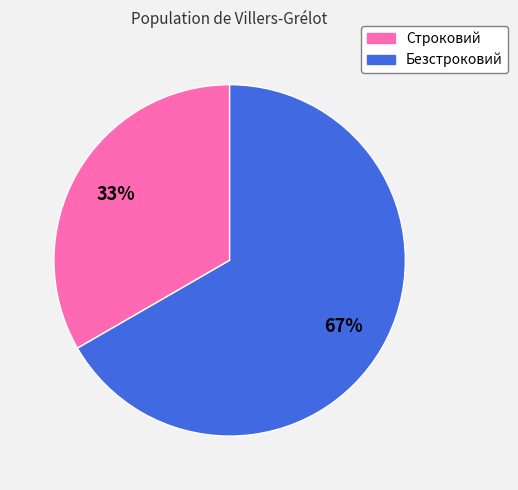

The Безстроковий slice represents 78% of the pie. True or false?

False